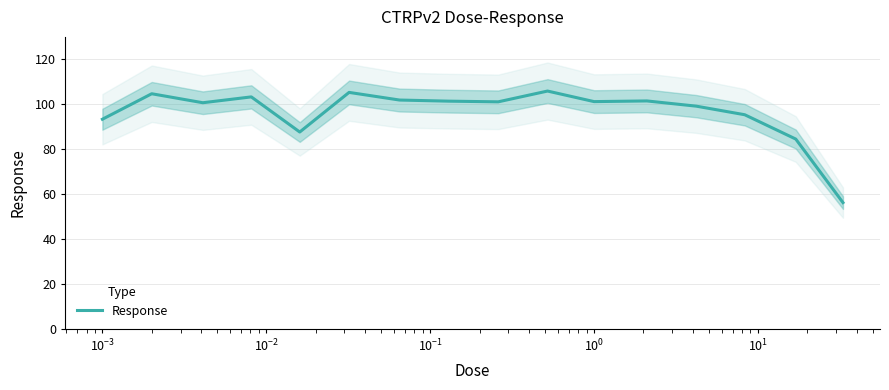

What is the maximum value for Response?

105.9